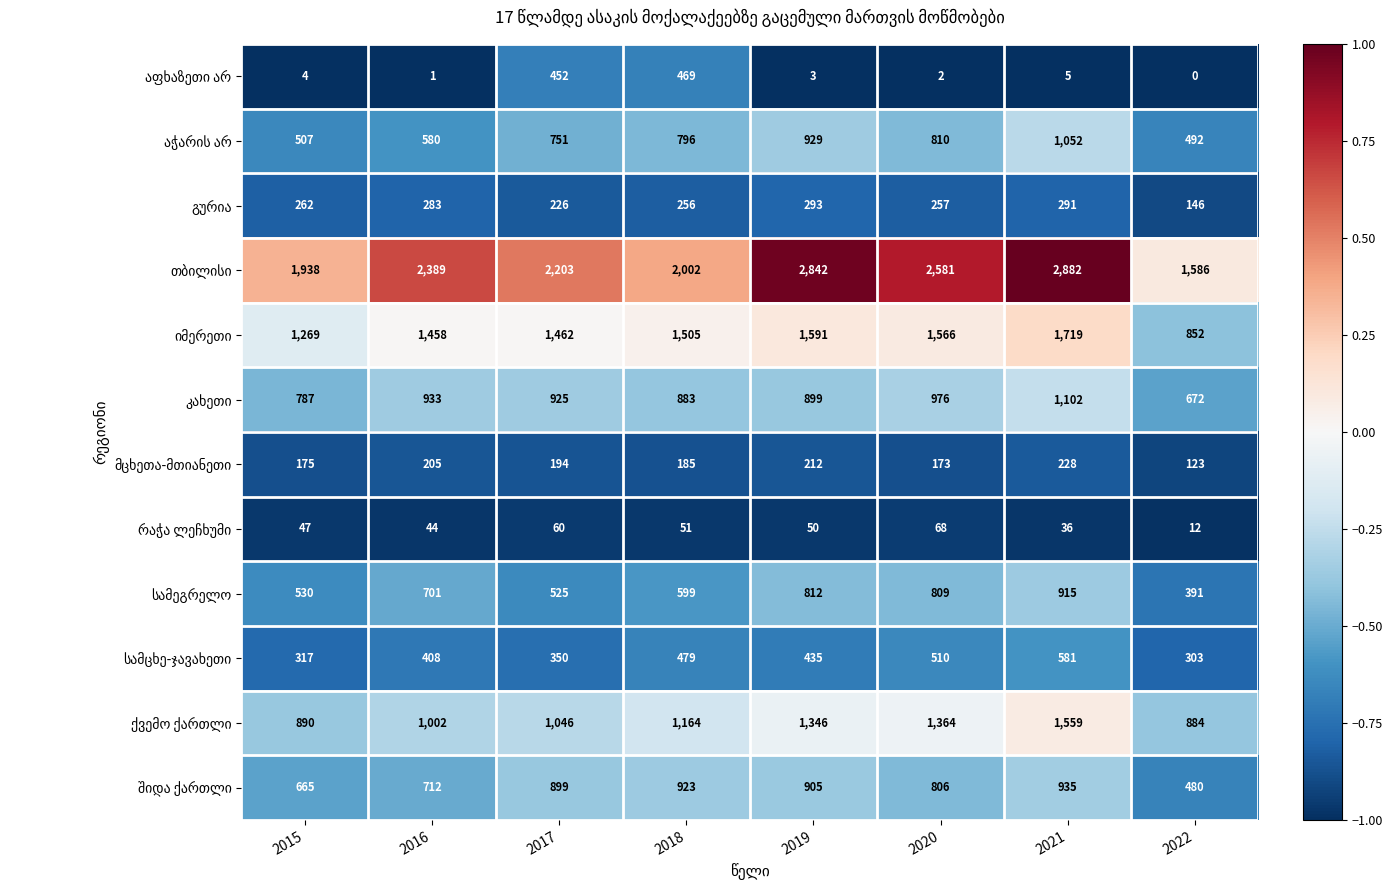

What is the greatest value displayed?

2882